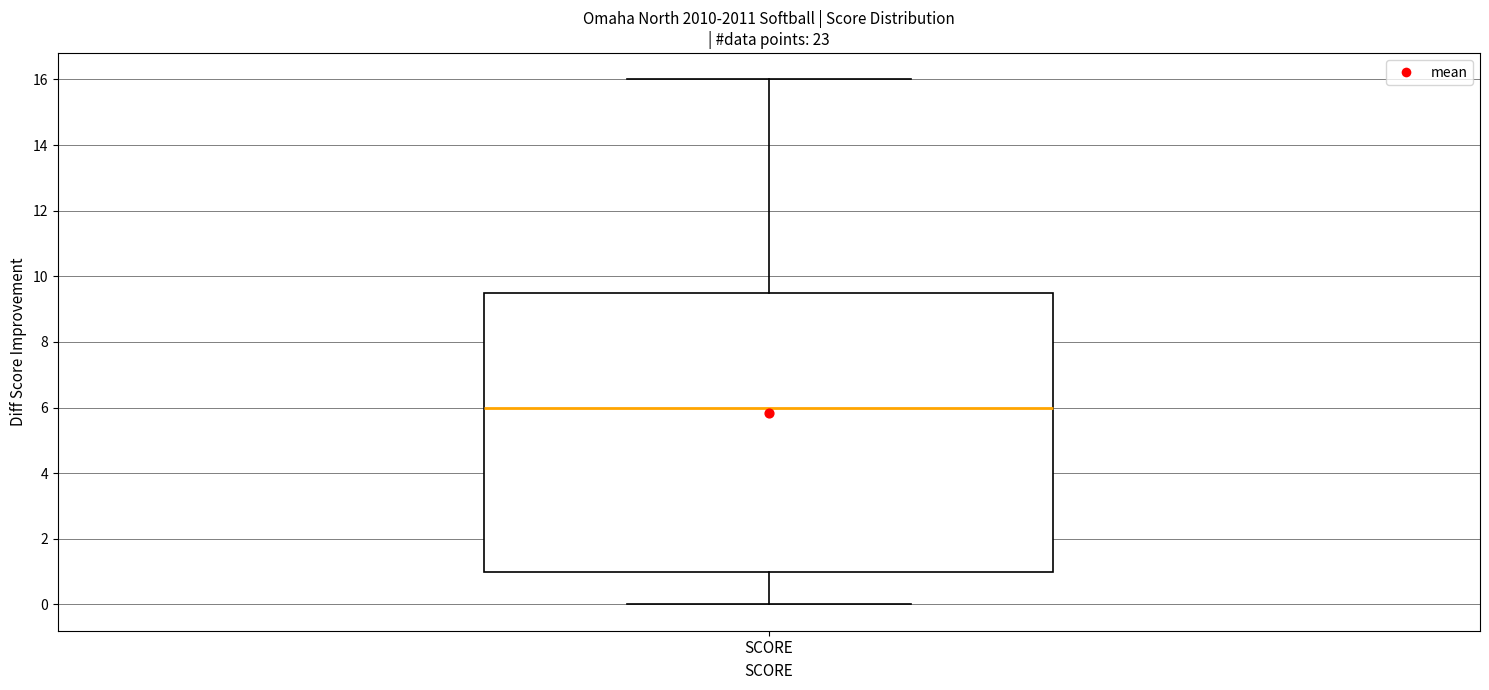

Where is the upper edge of the box for SCORE on the y-axis? The values are not printed on the chart, so give them approximately, as read against the axis.

9.6